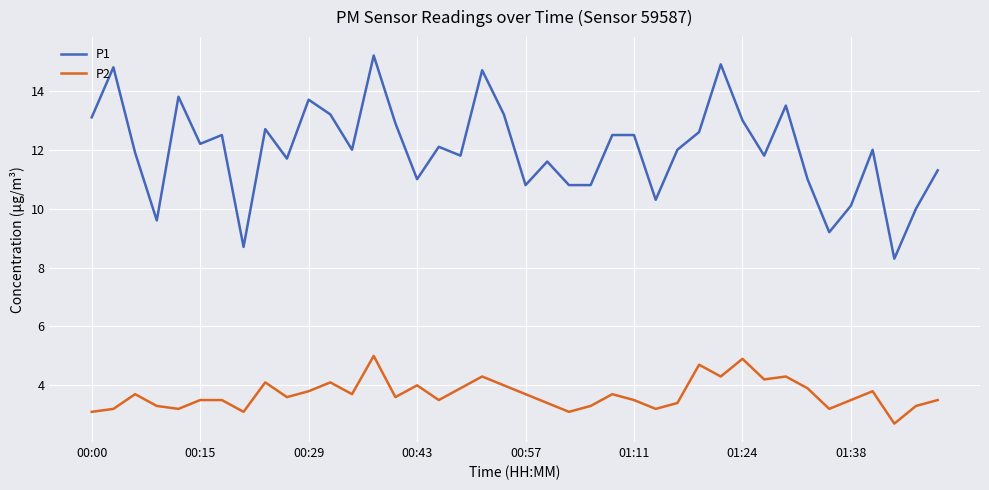

Which series has the largest range (max minus min)?

P1